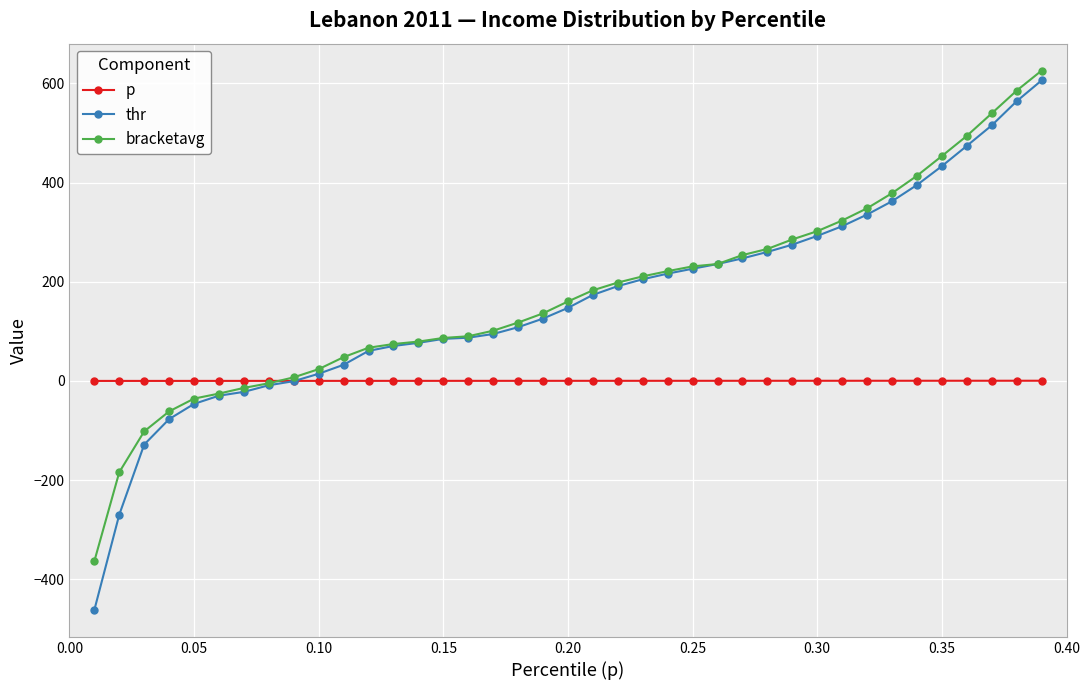

Which series has the widest spread of values?

thr